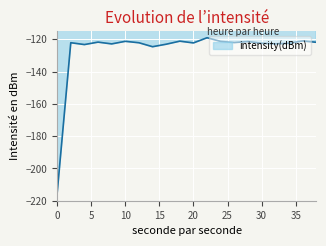

What is the greatest value displayed?

-119.0